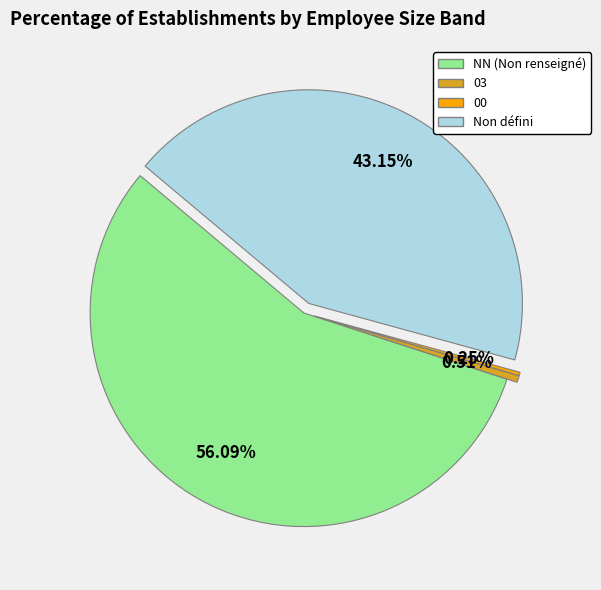

Is there any slice that represents more than half of the pie?

Yes